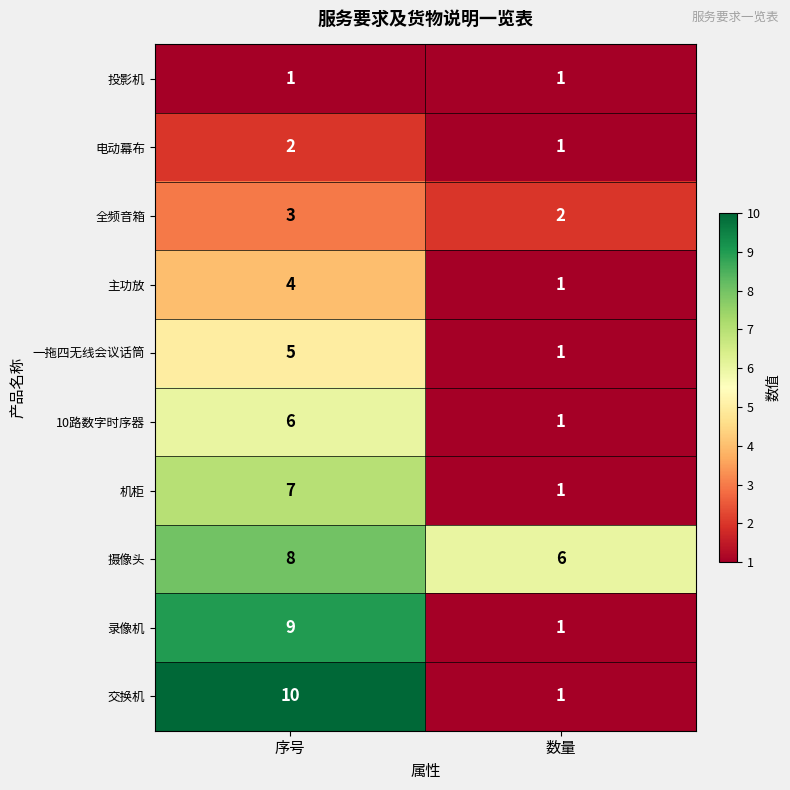

What is the total value across all series at 序号?

55